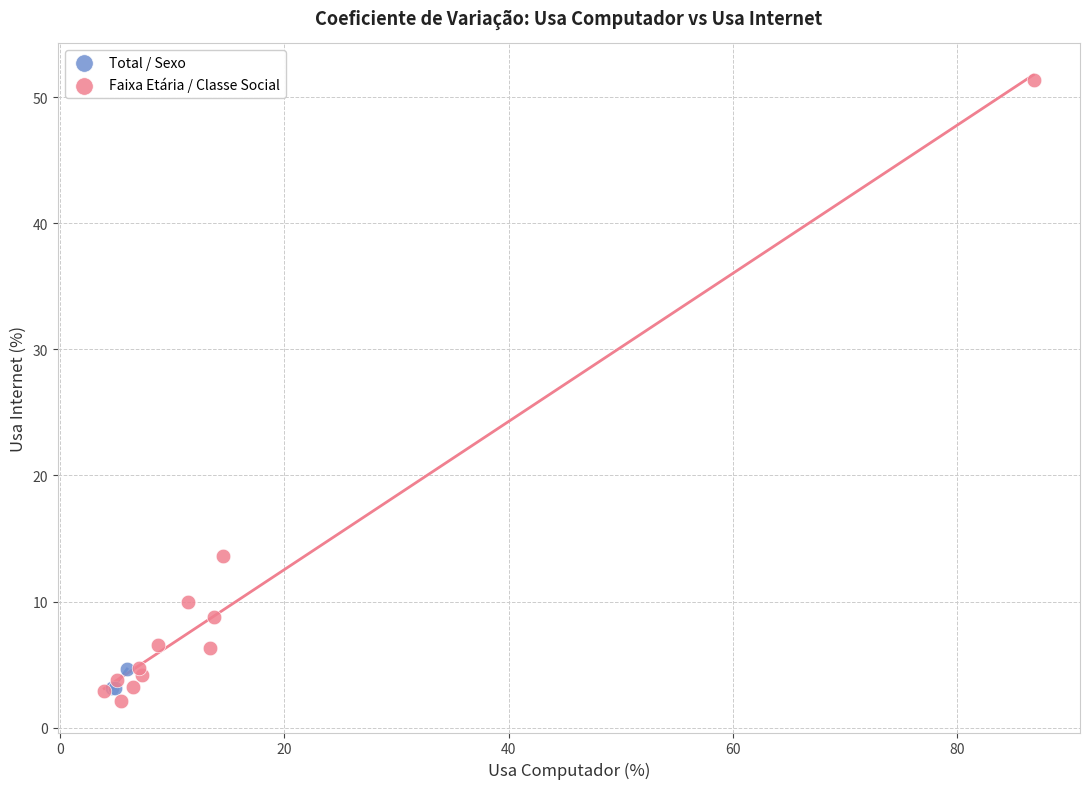

What are all the series names shown in the legend?

Total / Sexo, Faixa Etária / Classe Social